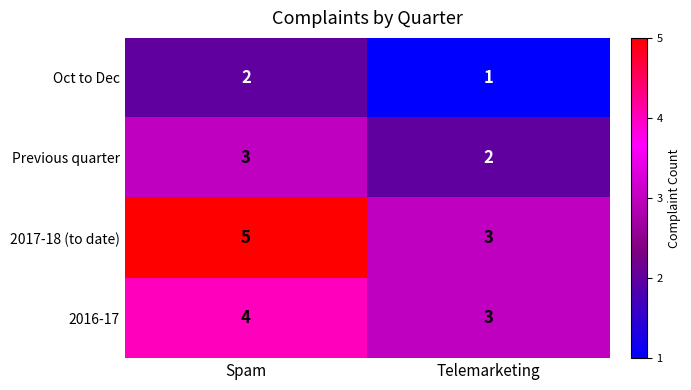

How many distinct data groups are displayed?

4